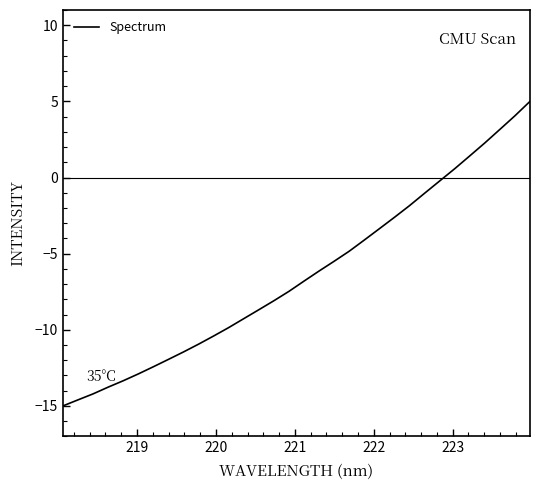

What is the maximum value shown in the chart?

5.0